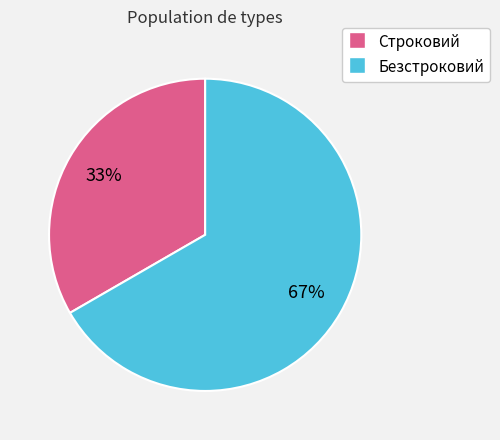

Which category accounts for the majority?

Безстроковий